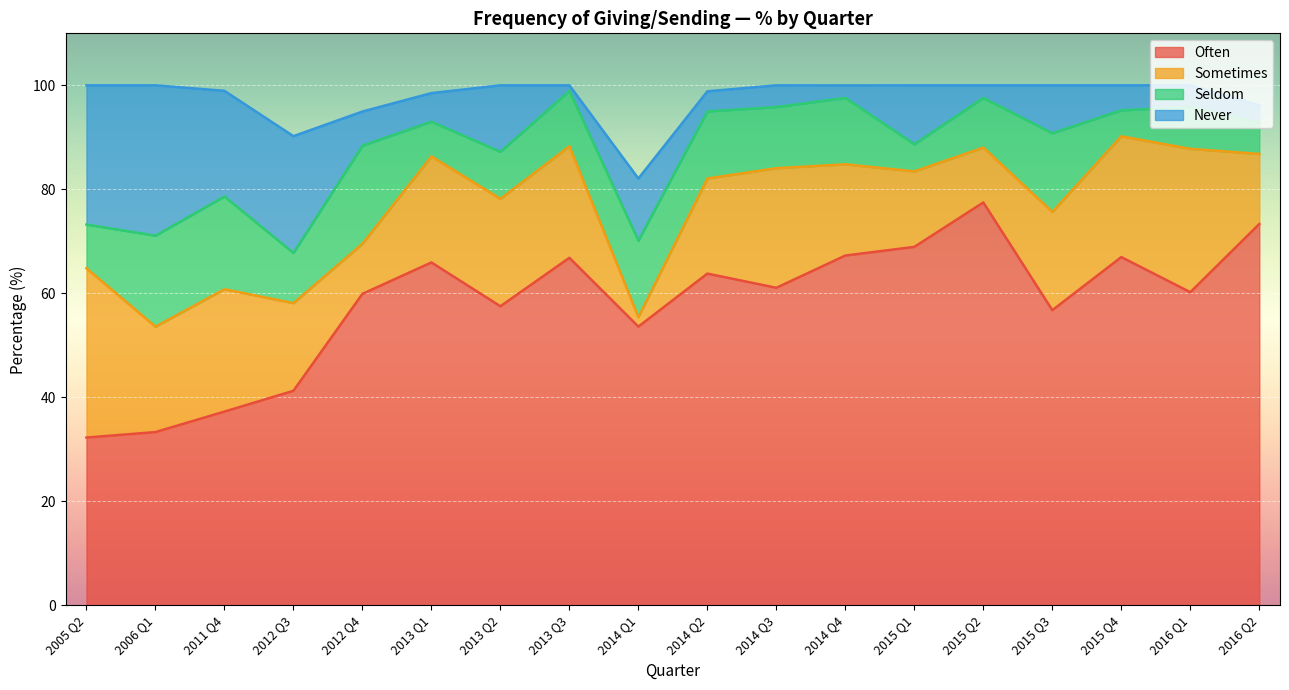

Which series has the widest spread of values?

Often